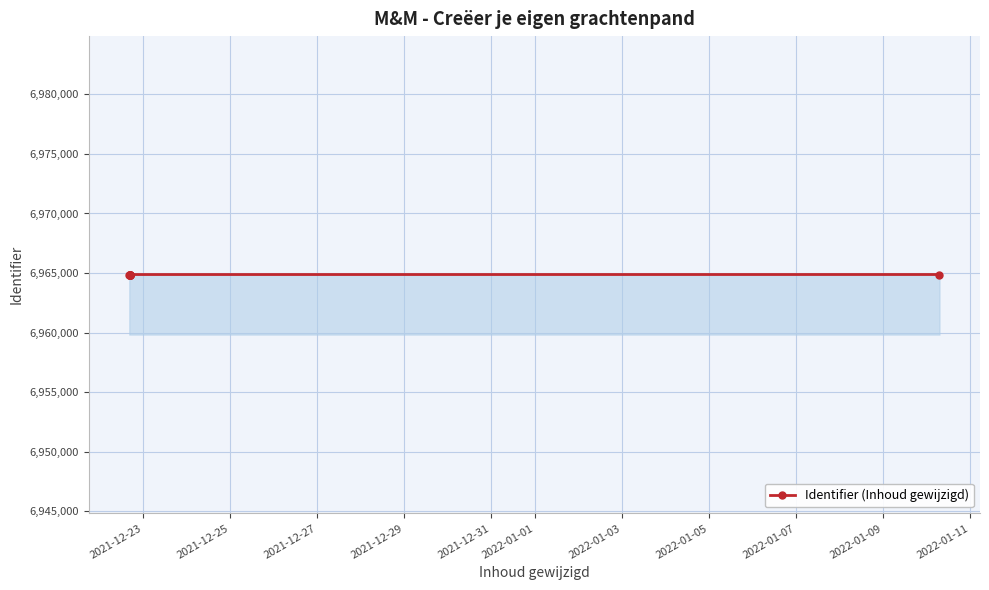

What is the sum of the values at 2021-12-29 and 2022-01-01?

13929732